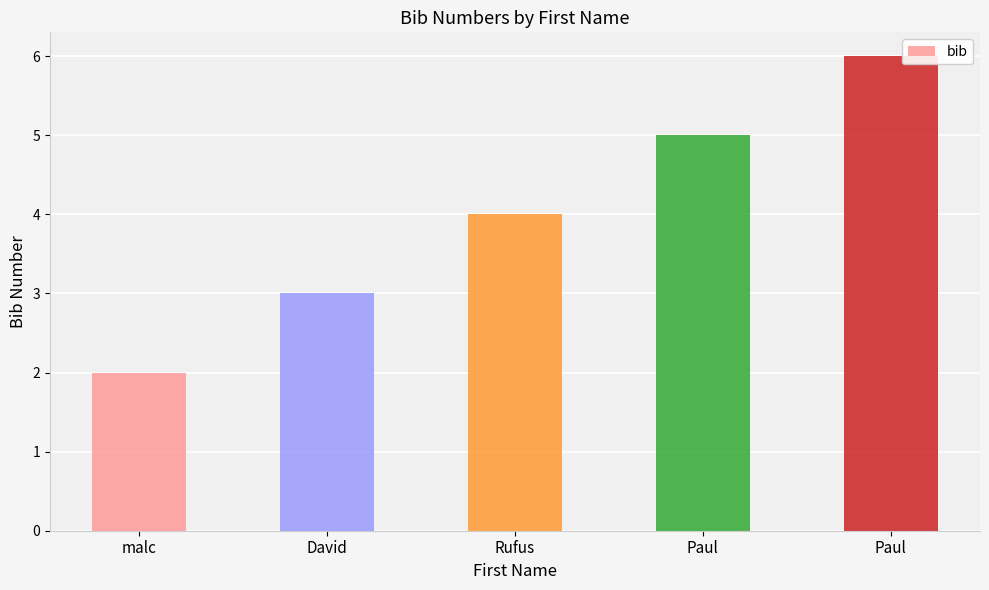

What is the label of the 5th bar from the right?

malc